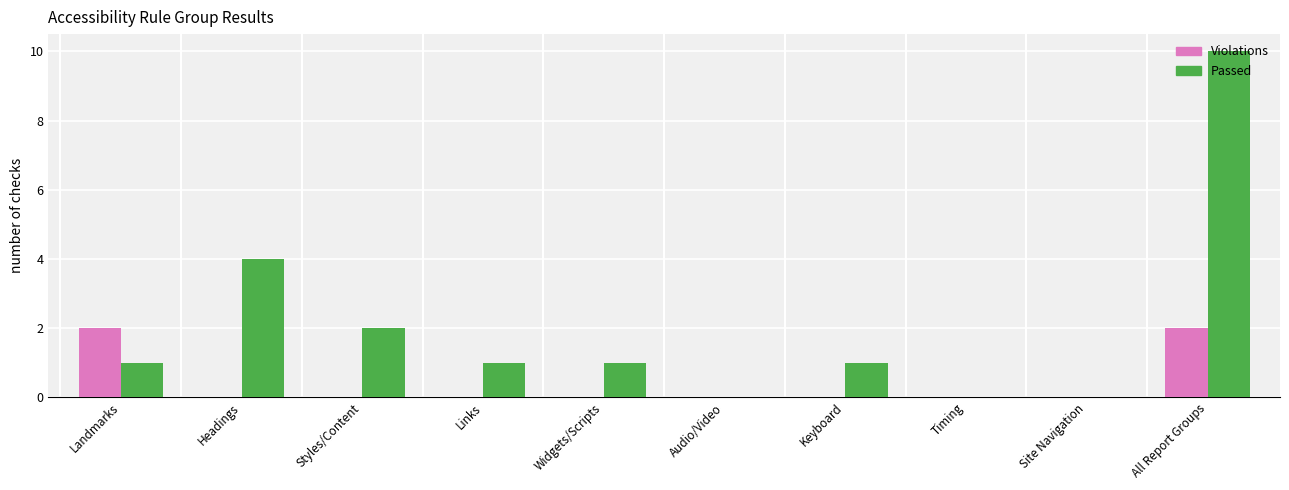

How many series are shown in this chart?

2